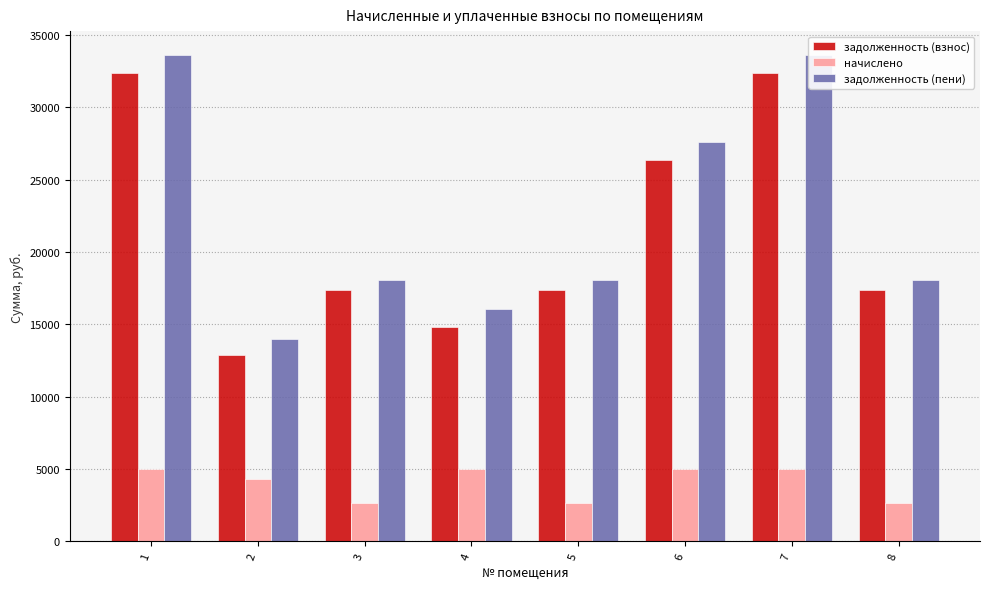

At which label does задолженность (пени) first exceed 18056?

1